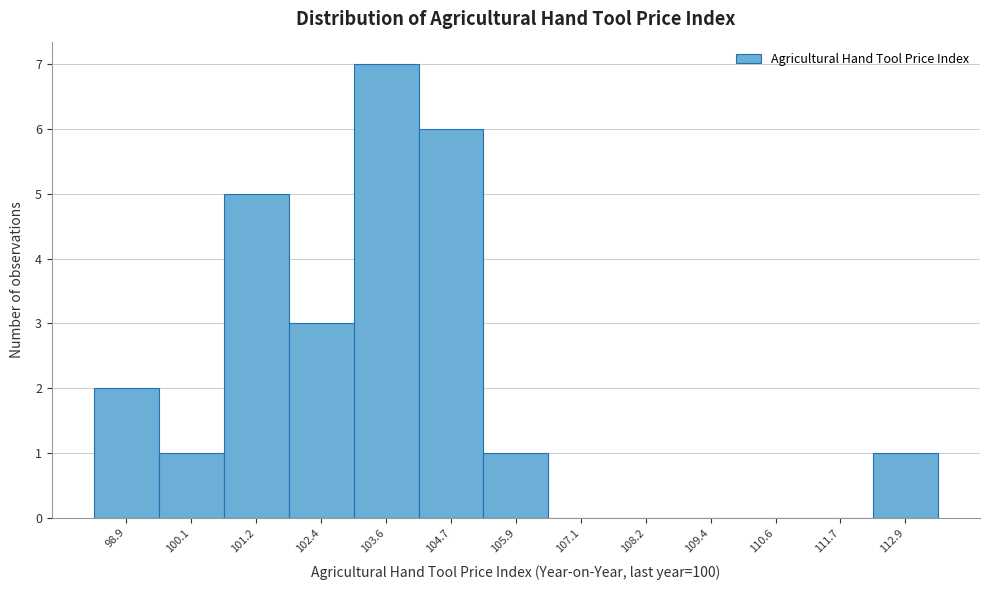

Over which range of the x-axis is the bar tallest?

103.0 to 104.2